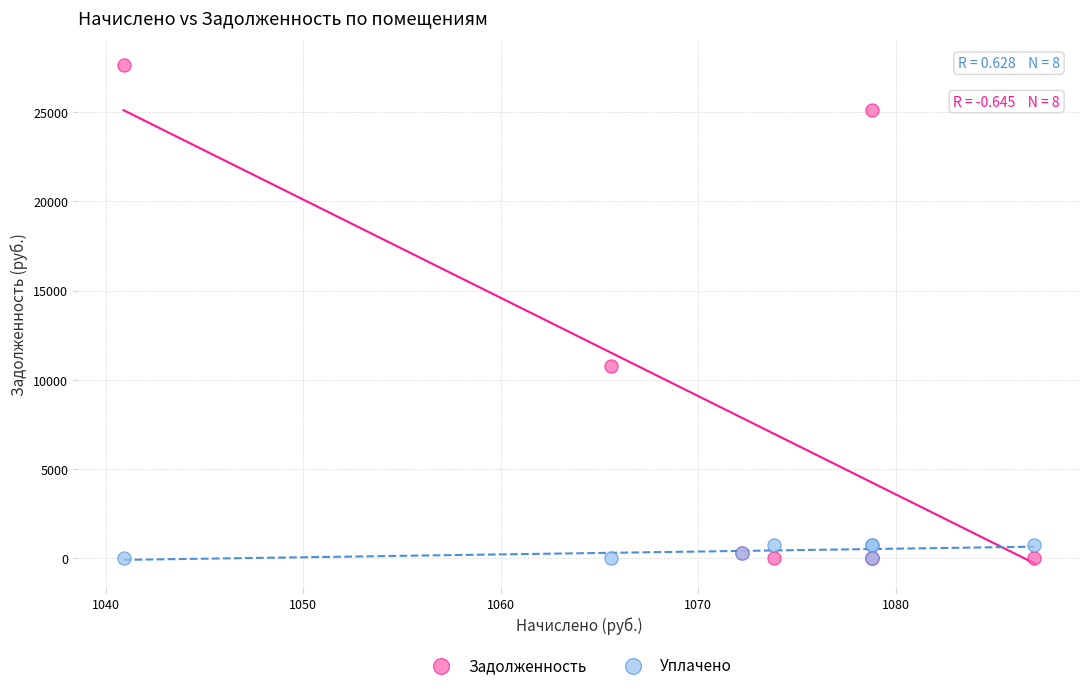

In the Задолженность series, what Y value is closest to 13832?

10752.5